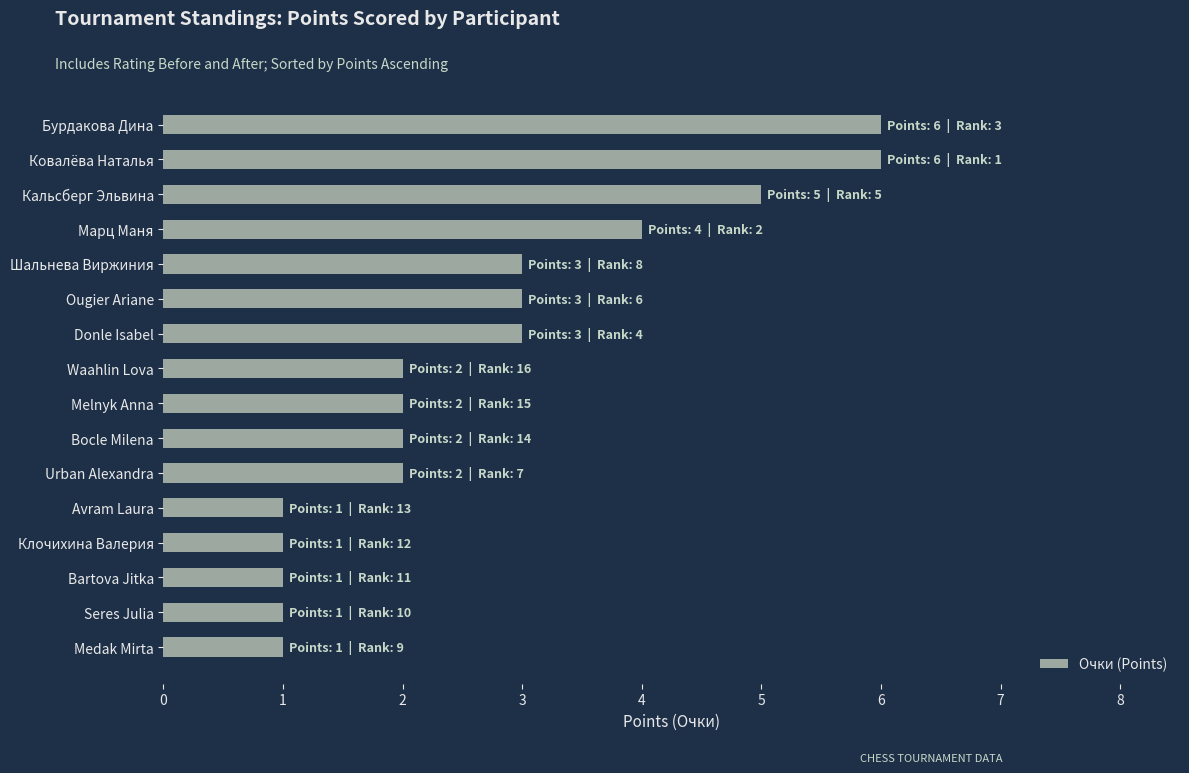

What is the ratio of the value at Donle Isabel to the value at Кальсберг Эльвина?

0.6